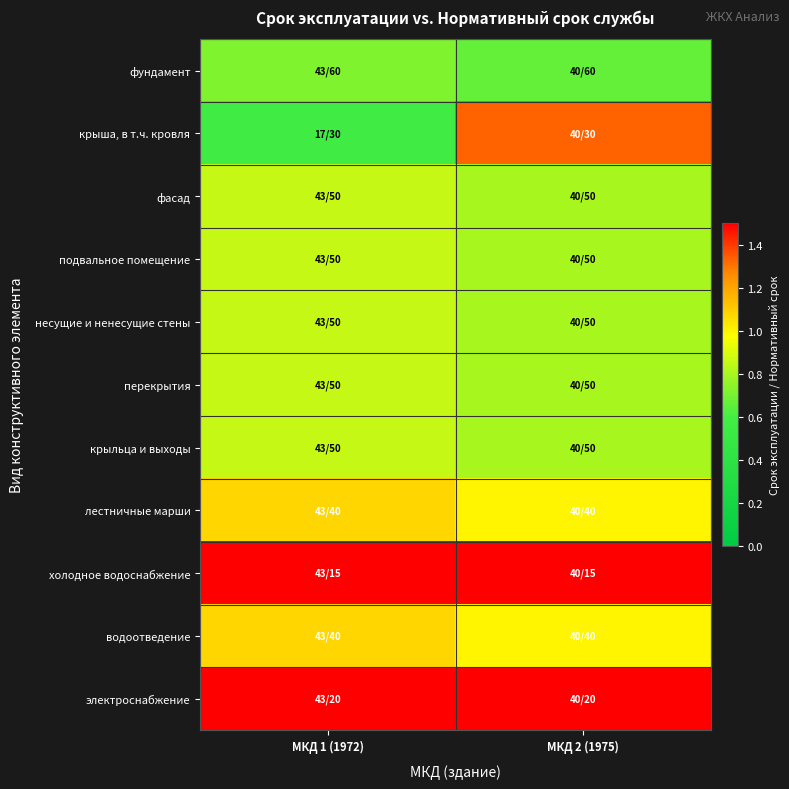

Which series changed the most between МКД 1 (1972) and МКД 2 (1975)?

крыша, в т.ч. кровля